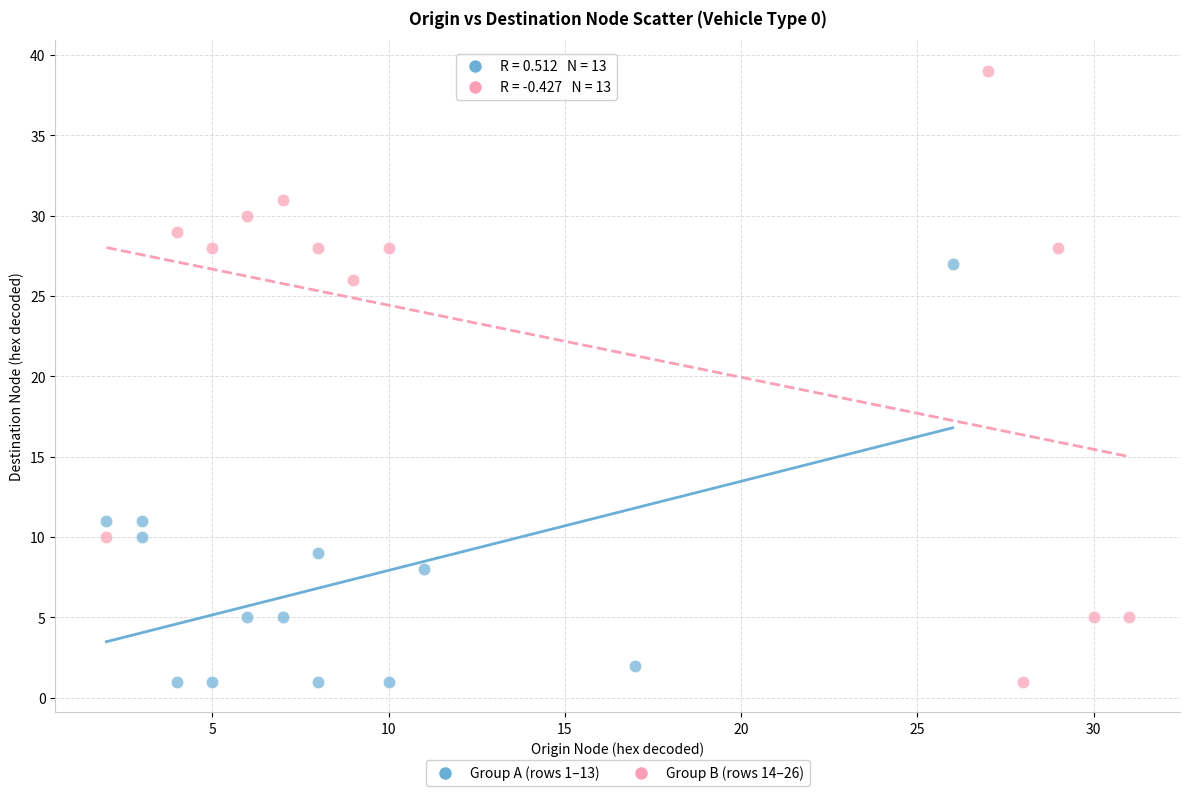

Which series reaches the maximum Y coordinate?

Group B (rows 14–26)